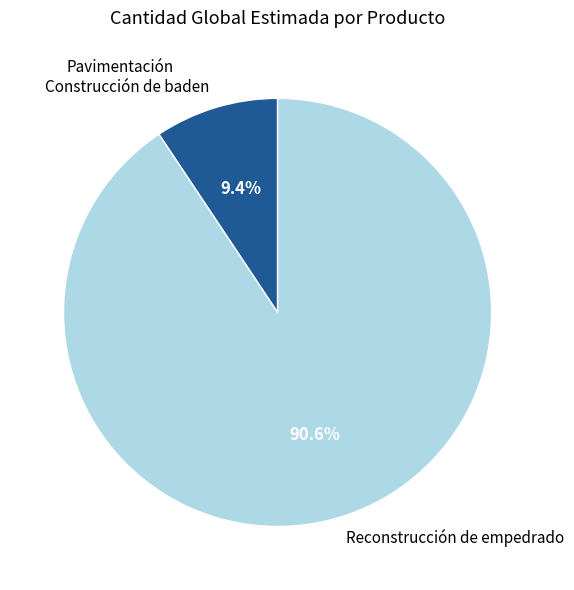

To the nearest percent, what portion does Reconstrucción de empedrado represent?

91%